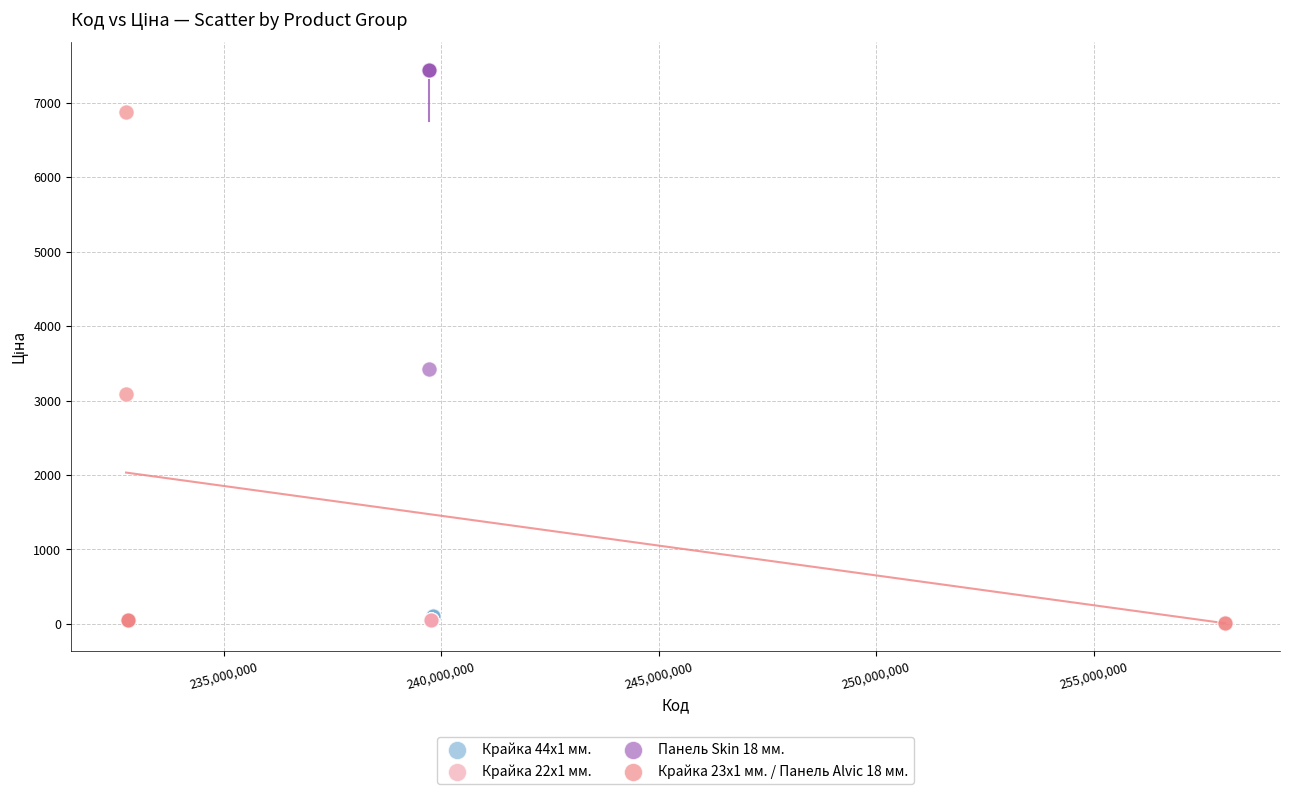

Which series reaches the maximum Y coordinate?

Панель Skin 18 мм.